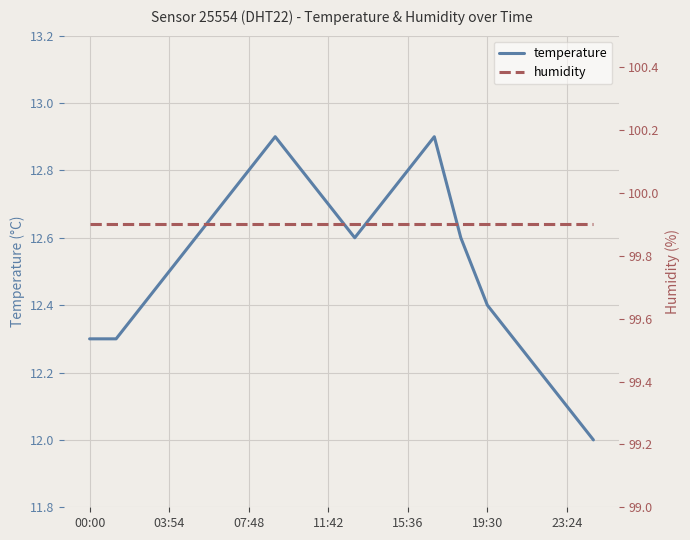

What are all the series names shown in the legend?

temperature, humidity